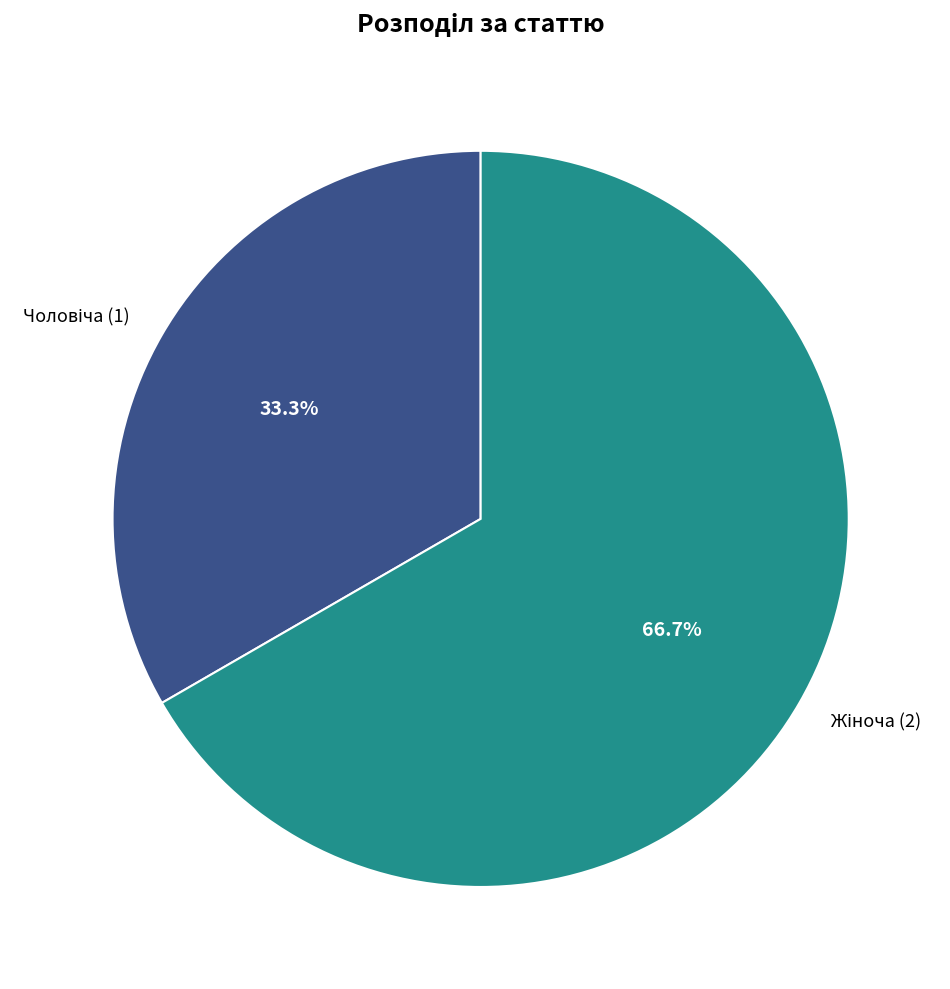

How many slices are in this pie chart?

2